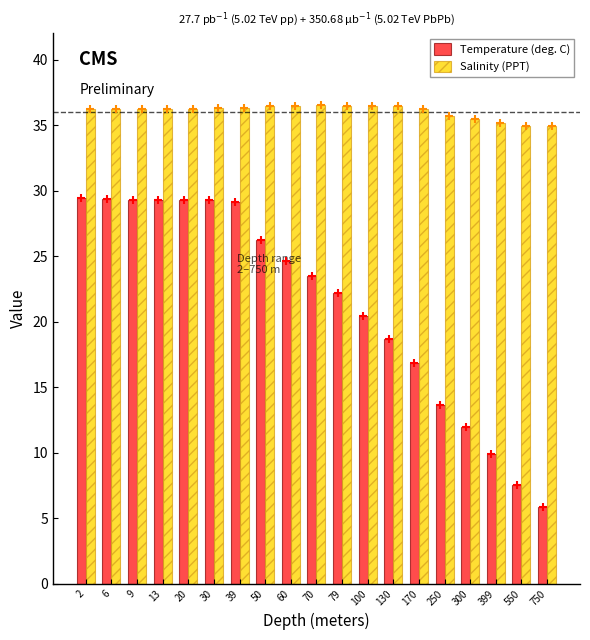

What value does the Temperature (deg. C) series have at 750?

5.8